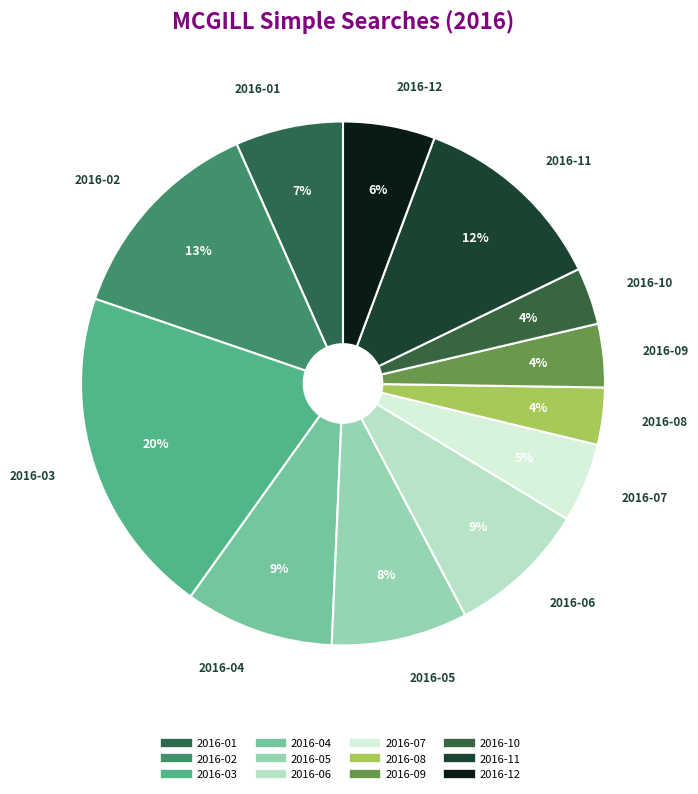

To the nearest percent, what is the difference between the 2016-11 and 2016-03 slice percentages?

8%